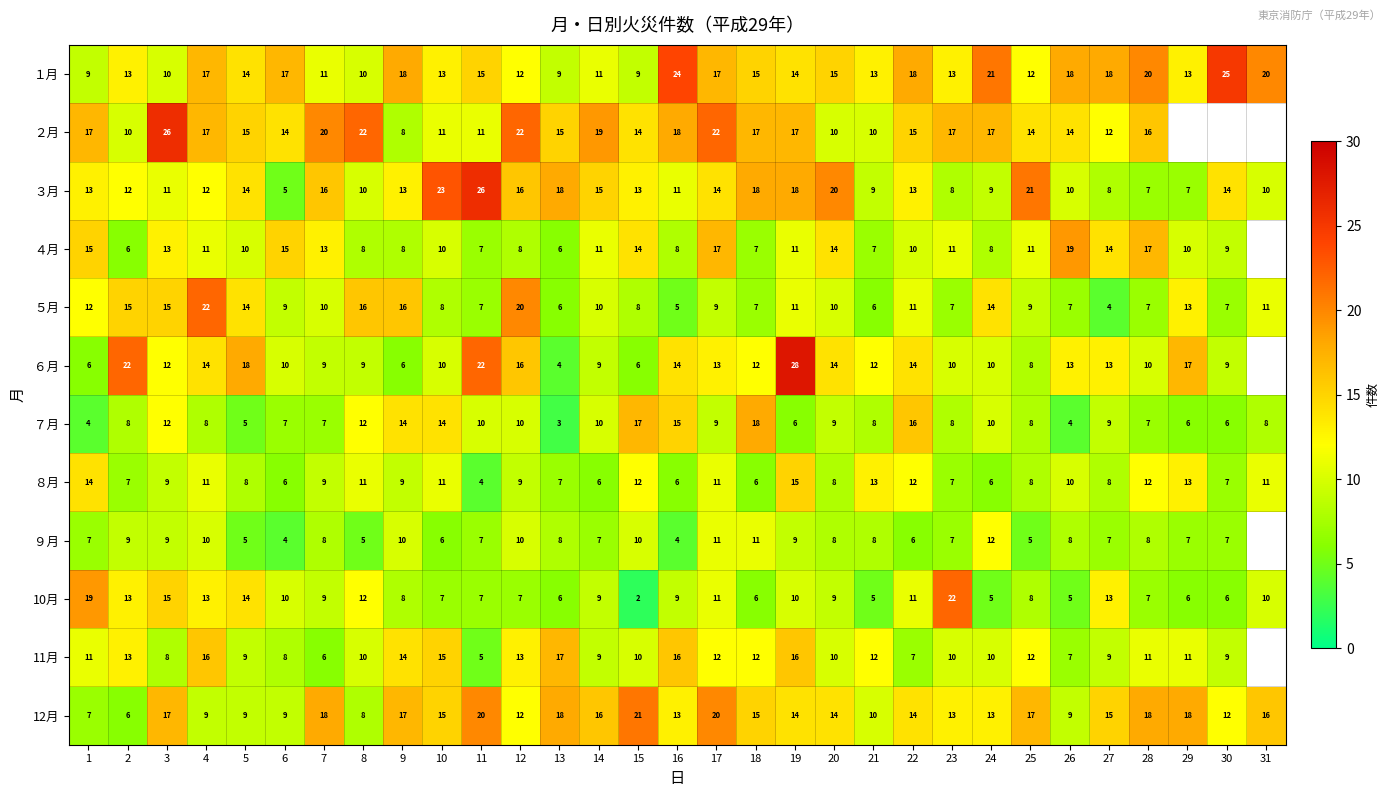

What is the difference between the highest and lowest values at 13?

15